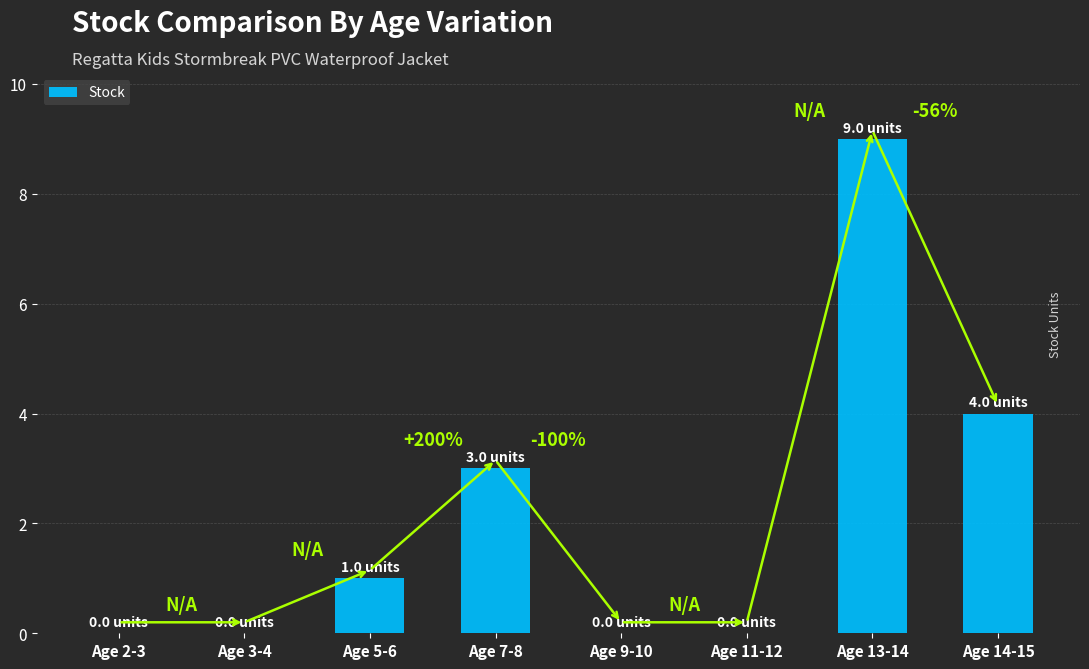

Are the bars grouped side by side (vs. stacked)?

No